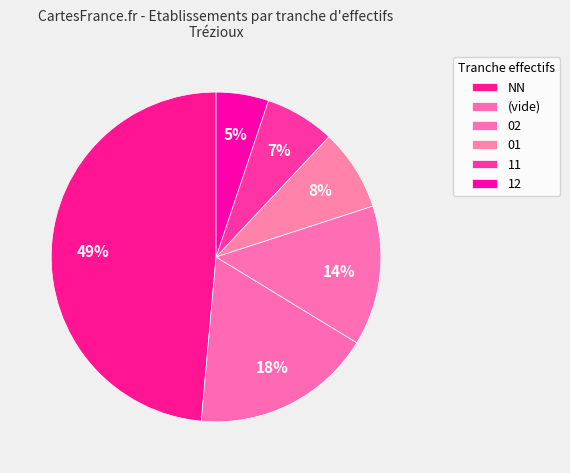

Between 12 and 01, which is larger?

01